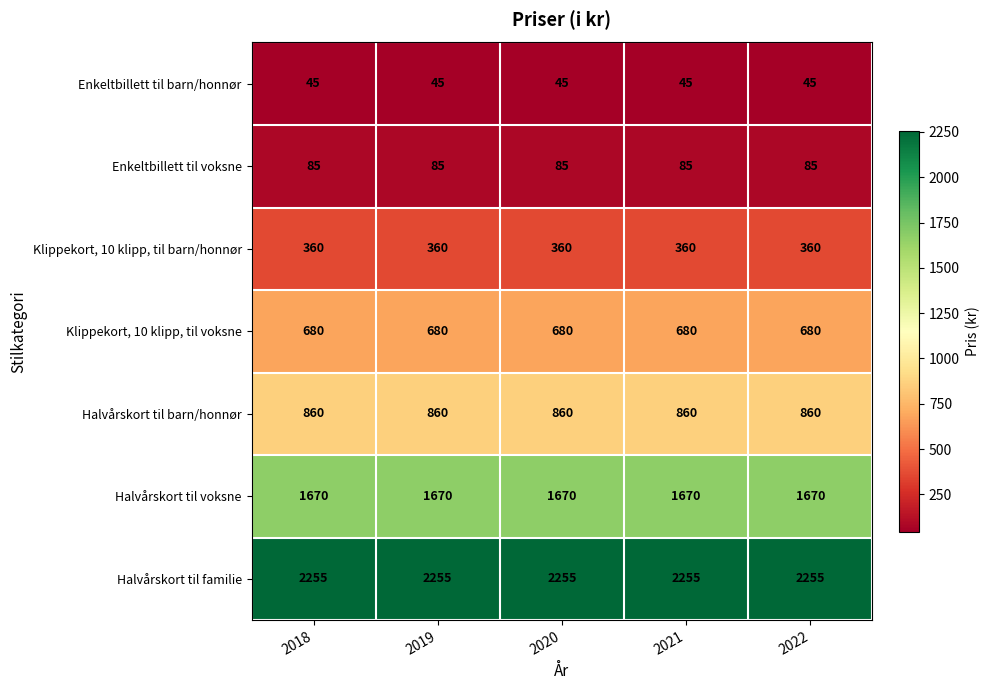

What is the spread (max minus min) of values at 2018?

2210